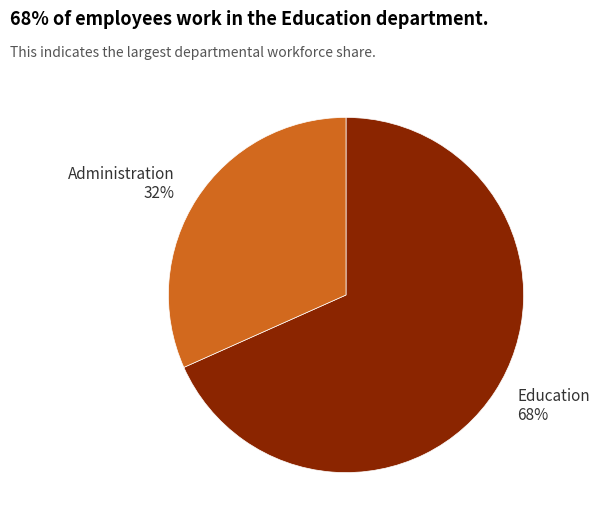

Is it true that Education is 68% of the pie?

True